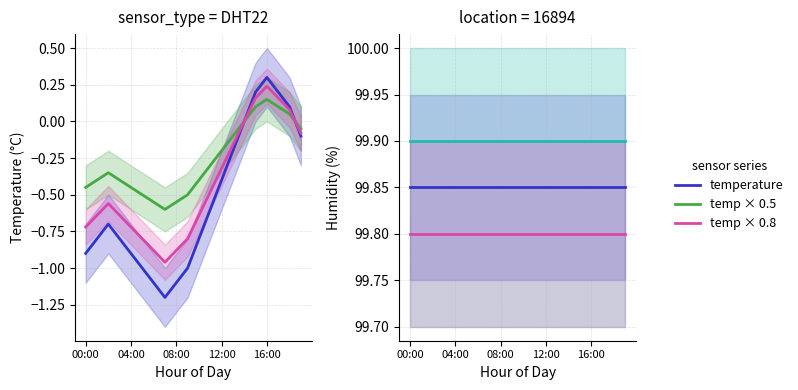

True or false: temp × 0.5 has a value of 0.1 at 15.

True